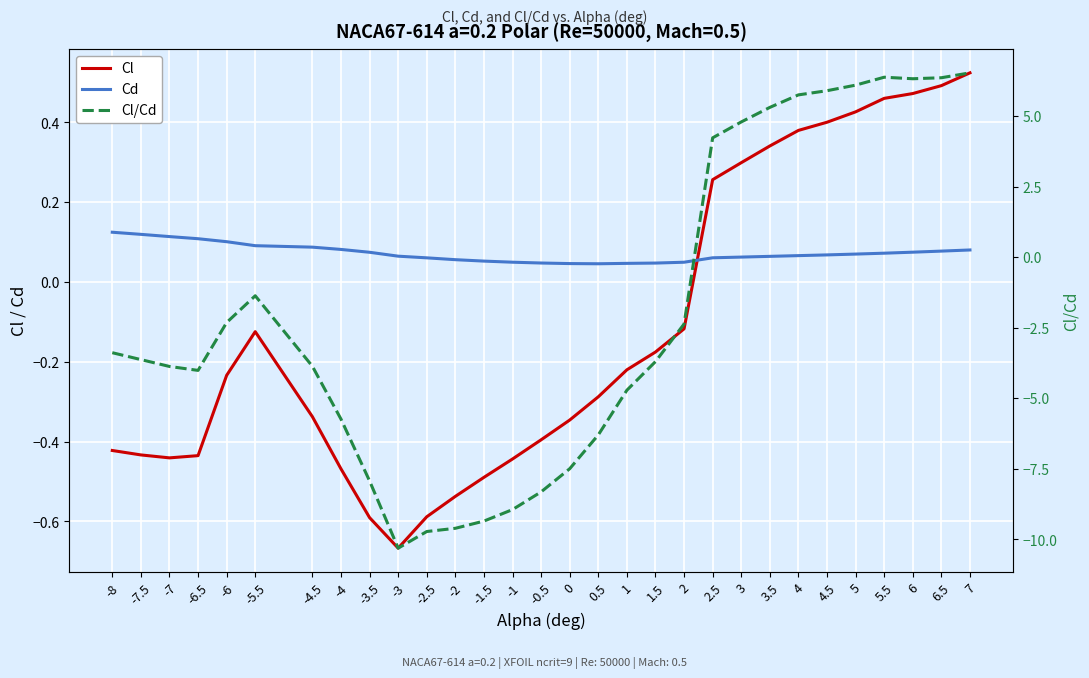

Reading left to right, transcribe all the data shown in this chart.

Cl: -8=-0.4	-7.5=-0.4	-7=-0.4	-6.5=-0.4	-6=-0.2	-5.5=-0.1	-4.5=-0.3	-4=-0.5	-3.5=-0.6	-3=-0.7	-2.5=-0.6	-2=-0.5	-1.5=-0.5	-1=-0.4	-0.5=-0.4	0=-0.3	0.5=-0.3	1=-0.2	1.5=-0.2	2=-0.1	2.5=0.3	3=0.3	3.5=0.3	4=0.4	4.5=0.4	5=0.4	5.5=0.5	6=0.5	6.5=0.5	7=0.5
Cd: -8=0.1	-7.5=0.1	-7=0.1	-6.5=0.1	-6=0.1	-5.5=0.1	-4.5=0.1	-4=0.1	-3.5=0.1	-3=0.1	-2.5=0.1	-2=0.1	-1.5=0.1	-1=0.0	-0.5=0.0	0=0.0	0.5=0.0	1=0.0	1.5=0.0	2=0.0	2.5=0.1	3=0.1	3.5=0.1	4=0.1	4.5=0.1	5=0.1	5.5=0.1	6=0.1	6.5=0.1	7=0.1
Cl/Cd: -8=-3.4	-7.5=-3.6	-7=-3.9	-6.5=-4.0	-6=-2.3	-5.5=-1.4	-4.5=-3.9	-4=-5.7	-3.5=-7.9	-3=-10.3	-2.5=-9.7	-2=-9.6	-1.5=-9.4	-1=-8.9	-0.5=-8.3	0=-7.5	0.5=-6.3	1=-4.7	1.5=-3.7	2=-2.4	2.5=4.2	3=4.8	3.5=5.3	4=5.7	4.5=5.9	5=6.1	5.5=6.4	6=6.3	6.5=6.4	7=6.5